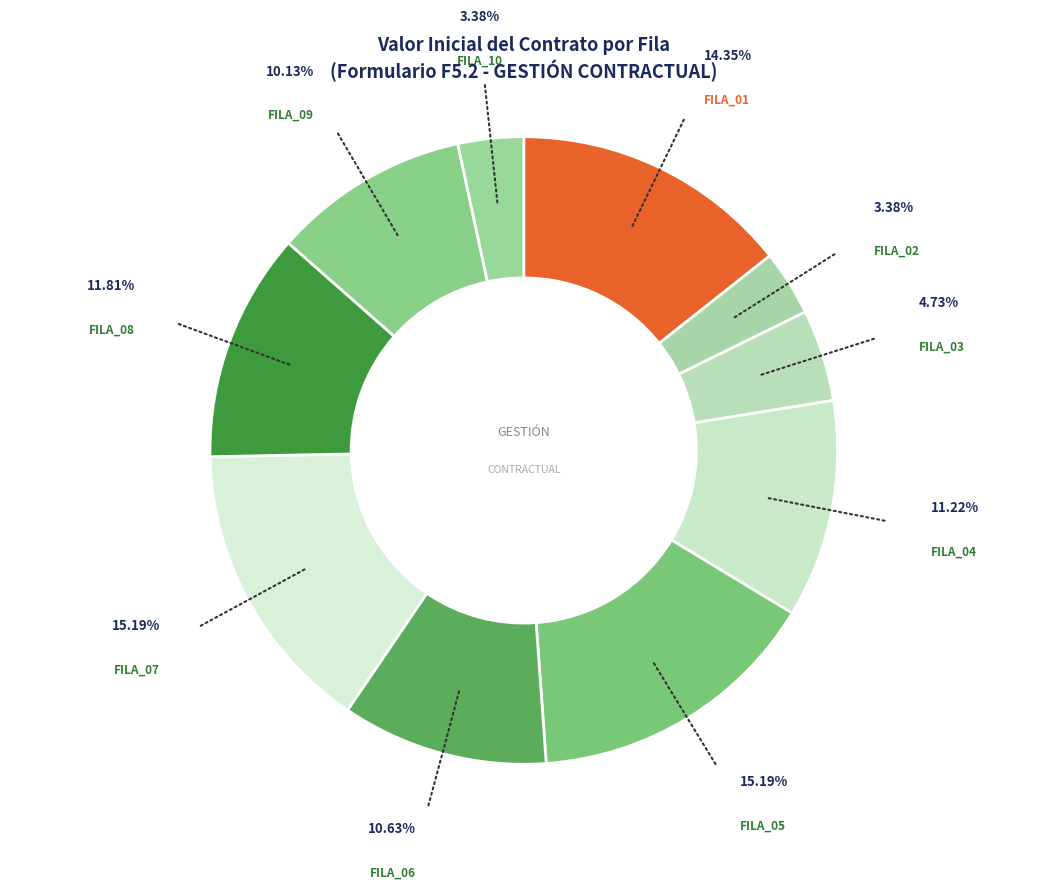

Combined, do FILA_08 and FILA_06 account for over 50%?

No